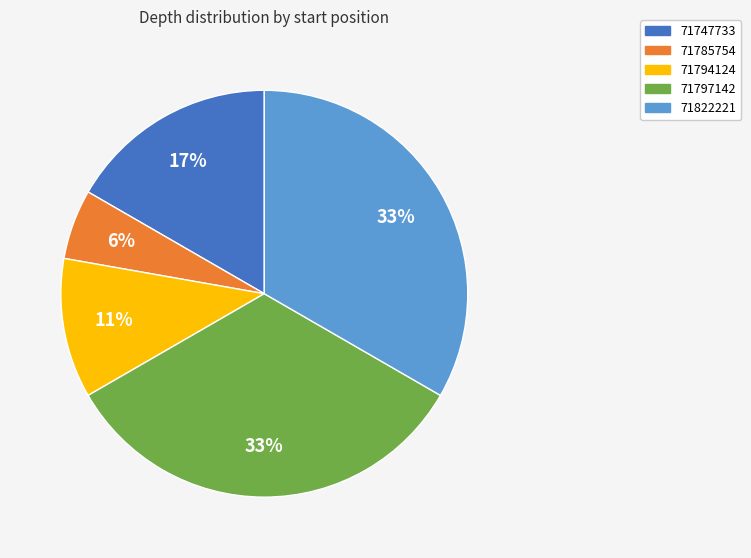

Which slice is the smallest?

71785754